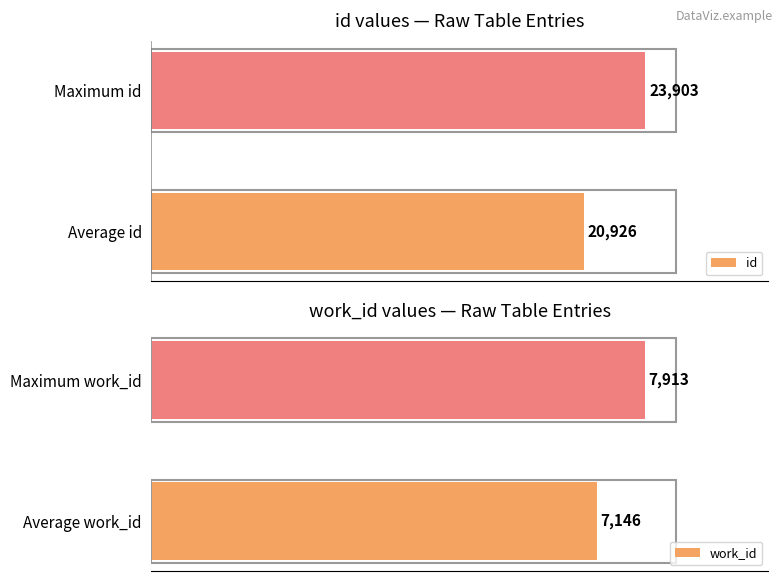

At which label does work_id reach its peak?

Maximum work_id